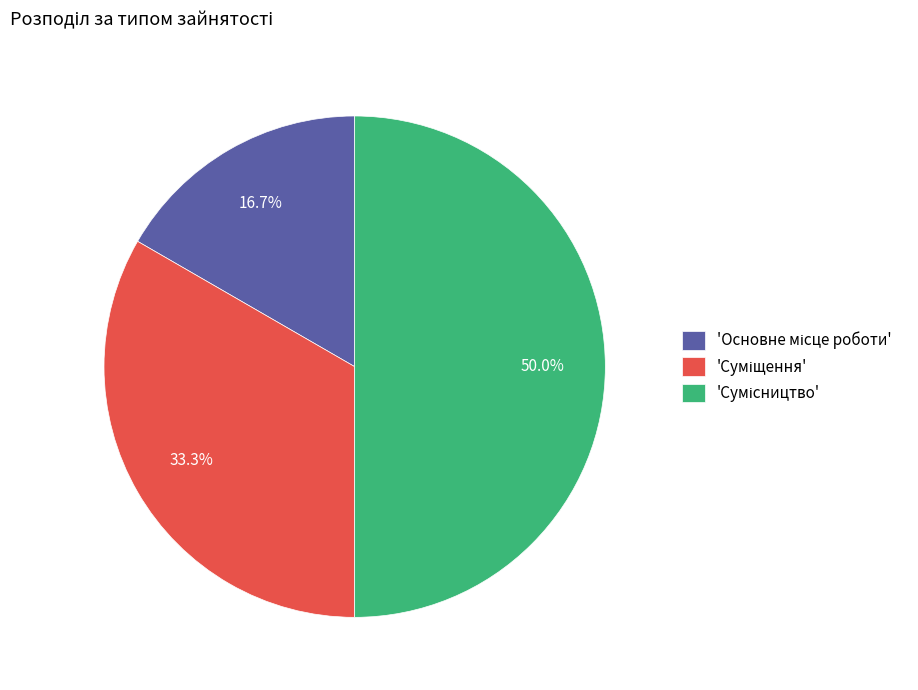

Count the number of slices in the pie.

3